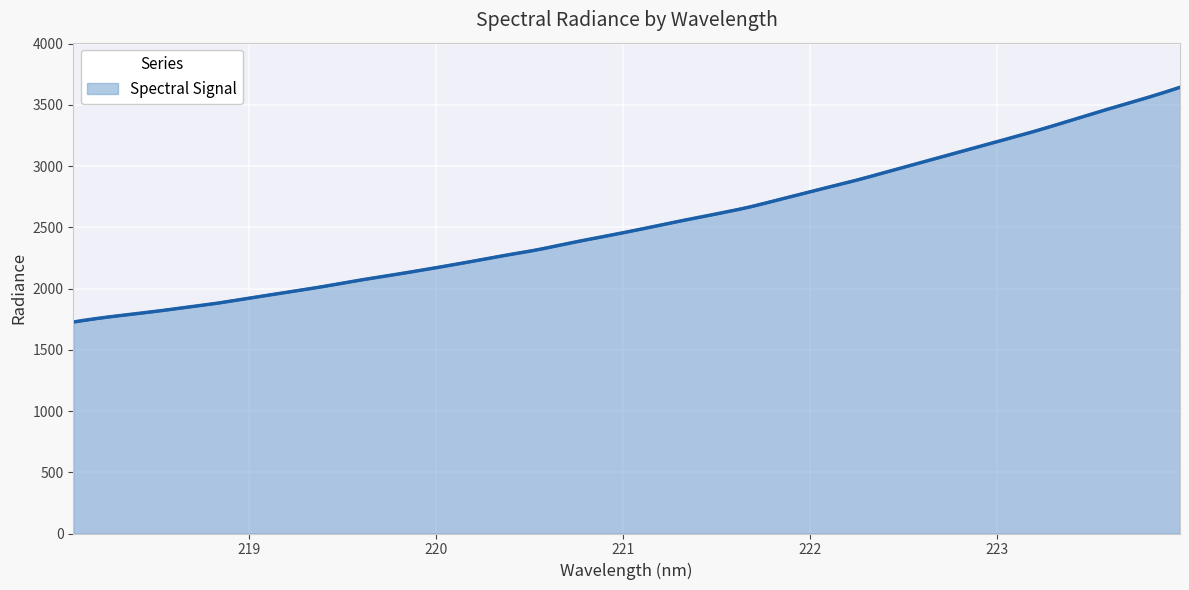

At which label is the value closest to 2684?

221.6902